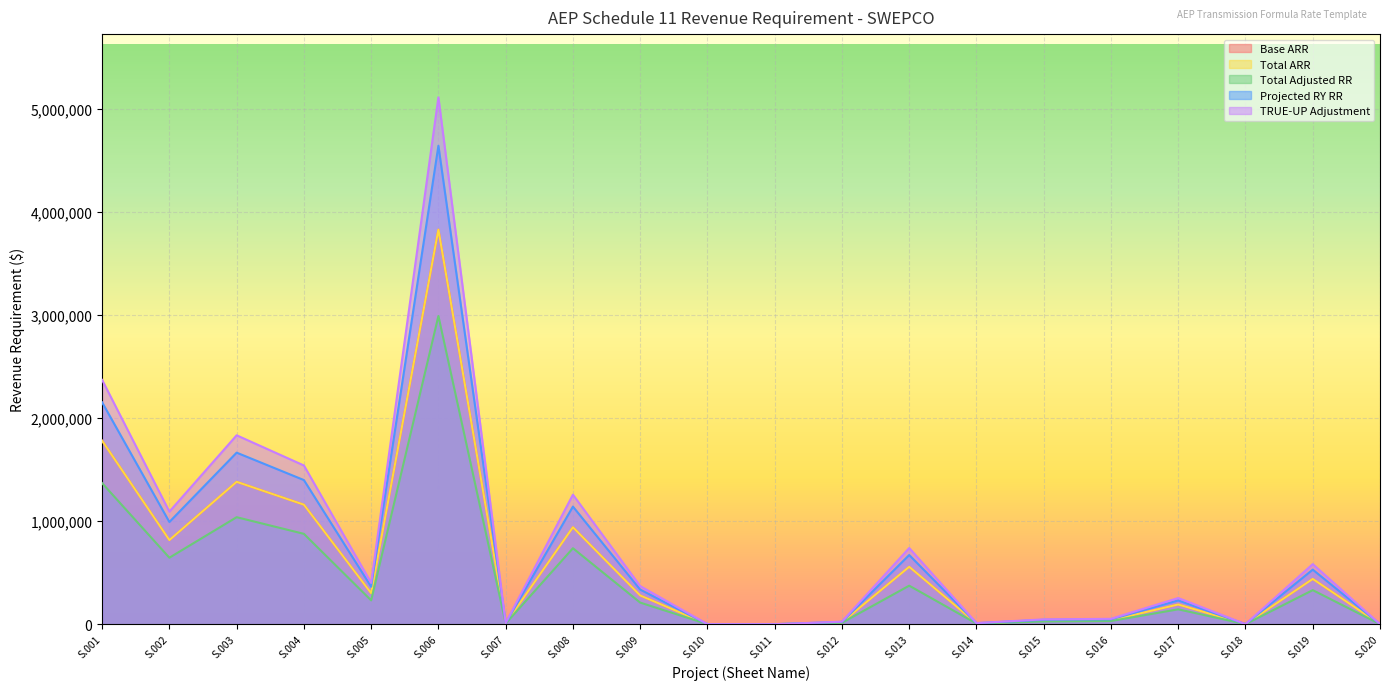

Read the Total Adjusted RR value at S.007.

5960.9